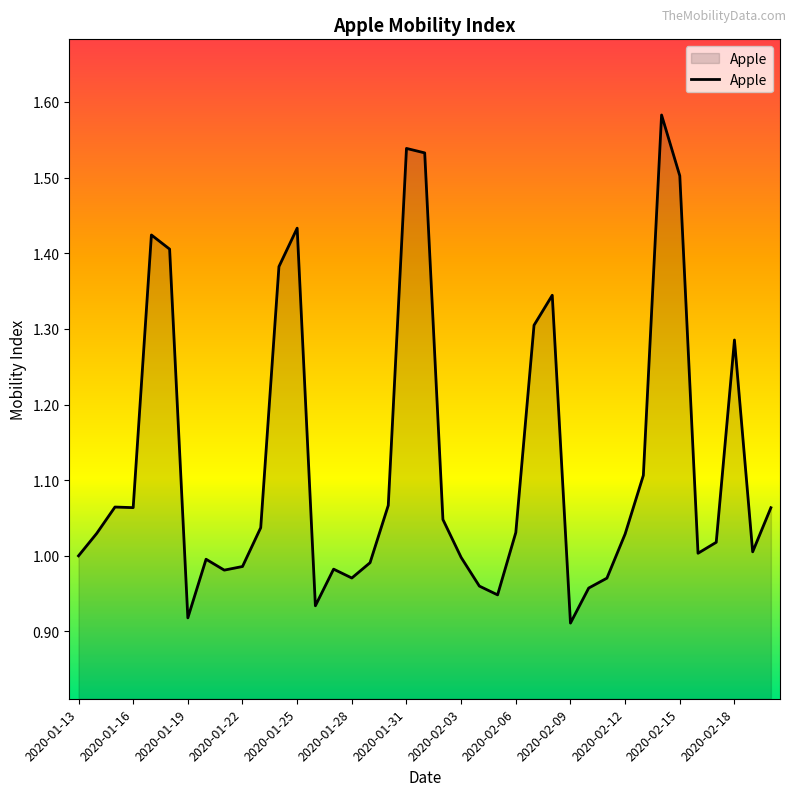

What is the minimum value shown in the chart?

0.9